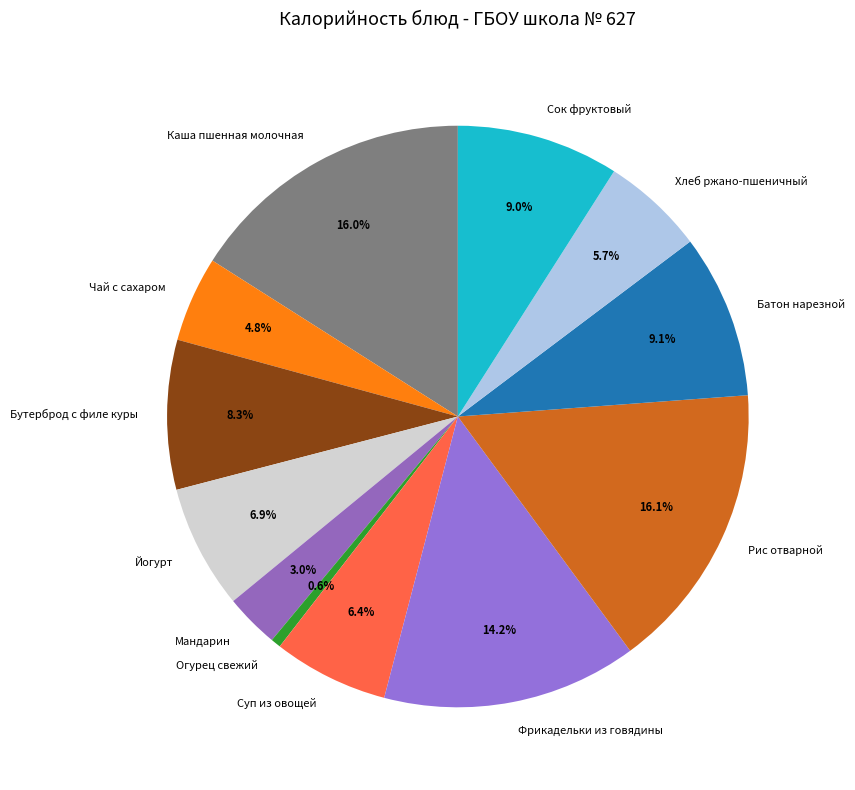

Is there any slice that represents more than half of the pie?

No